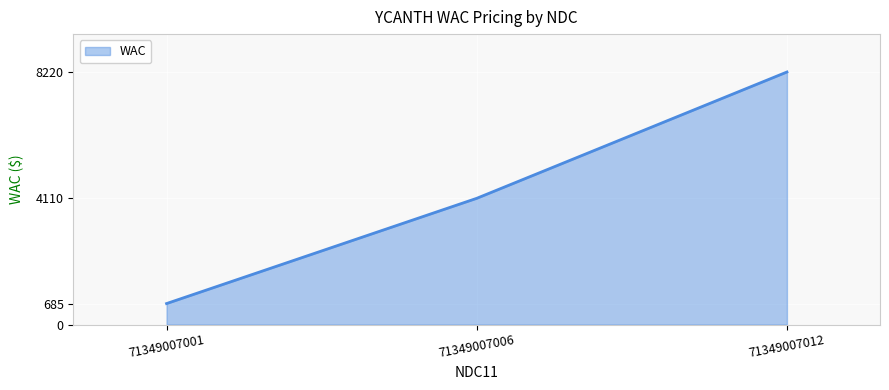

Reading left to right, extract all data points from this chart.

71349007001=685	71349007006=4110	71349007012=8220